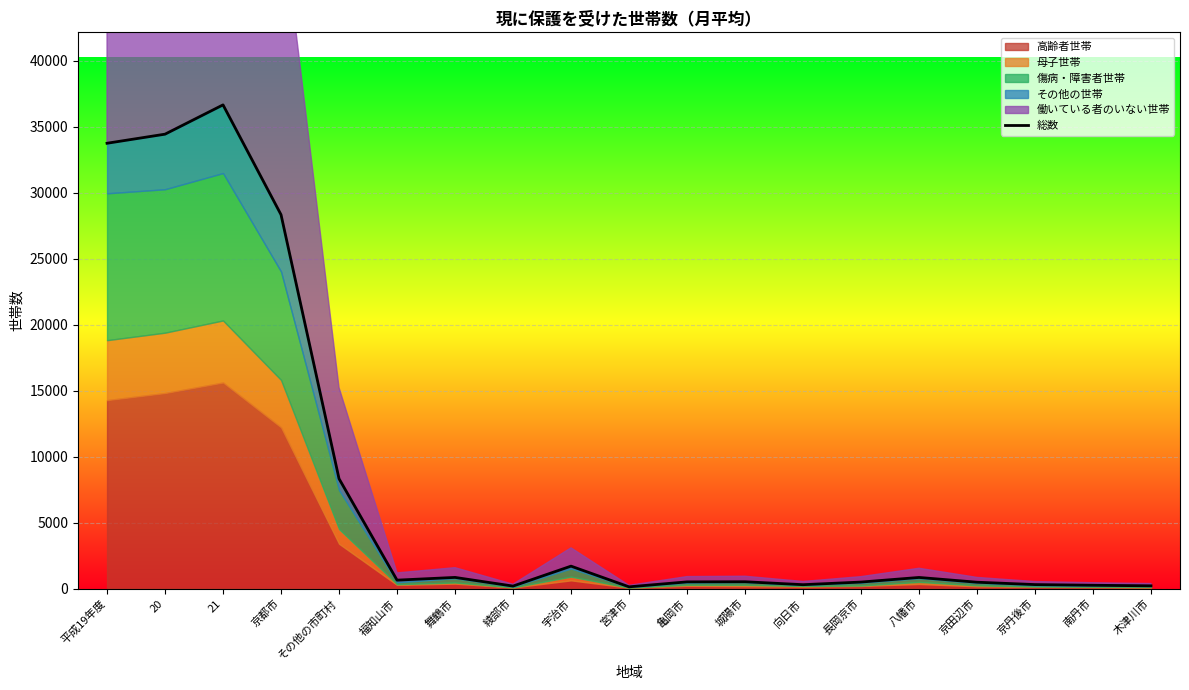

How many points are lower than both their immediate neighbors (excluding endpoints)?

4